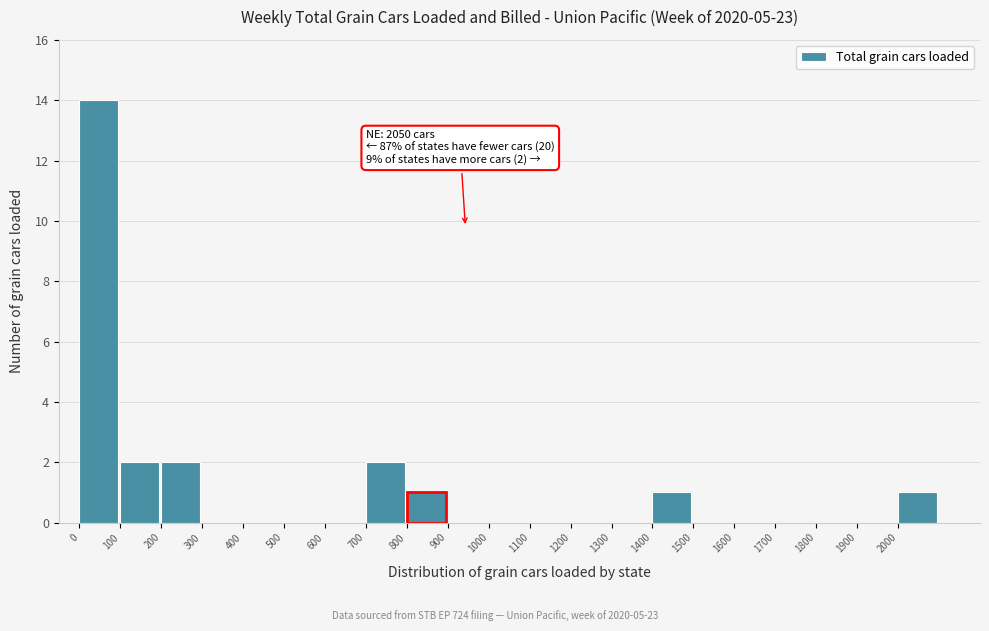

Which range on the x-axis has the tallest bar?

0 to 100